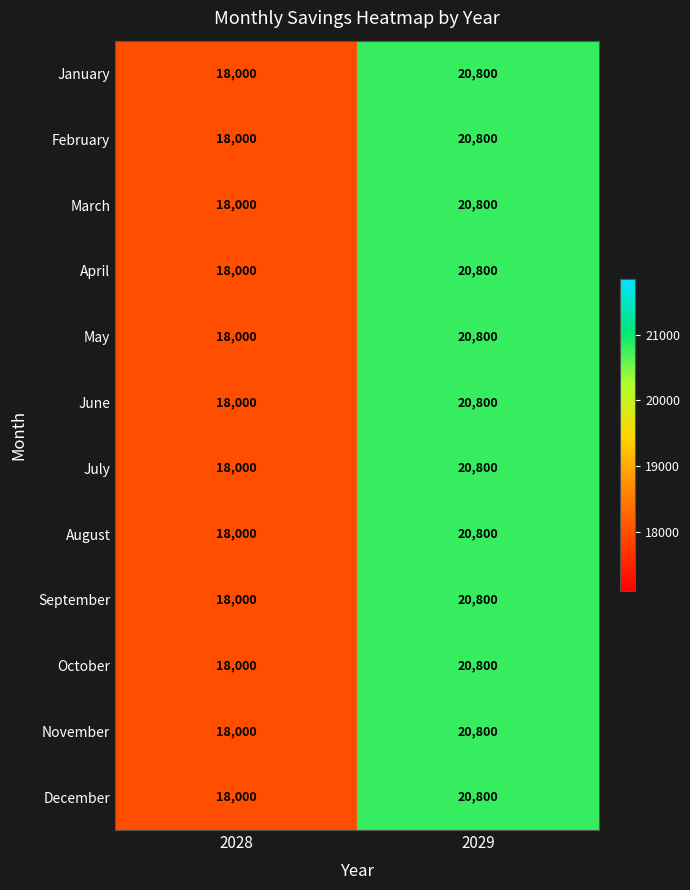

Count the number of data series in this chart.

12